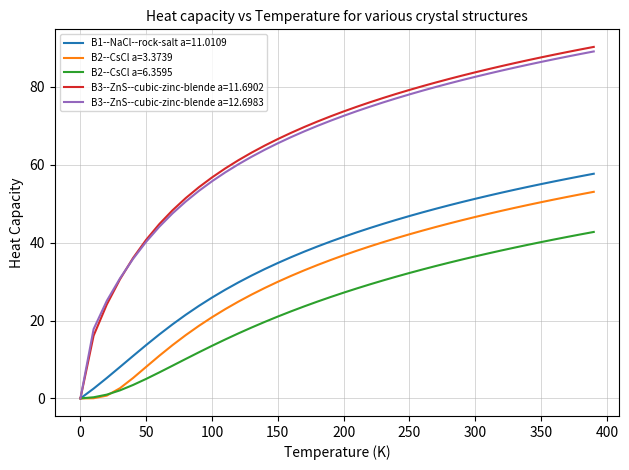

How many values in the B2--CsCl a=6.3595 series exceed 27?

20